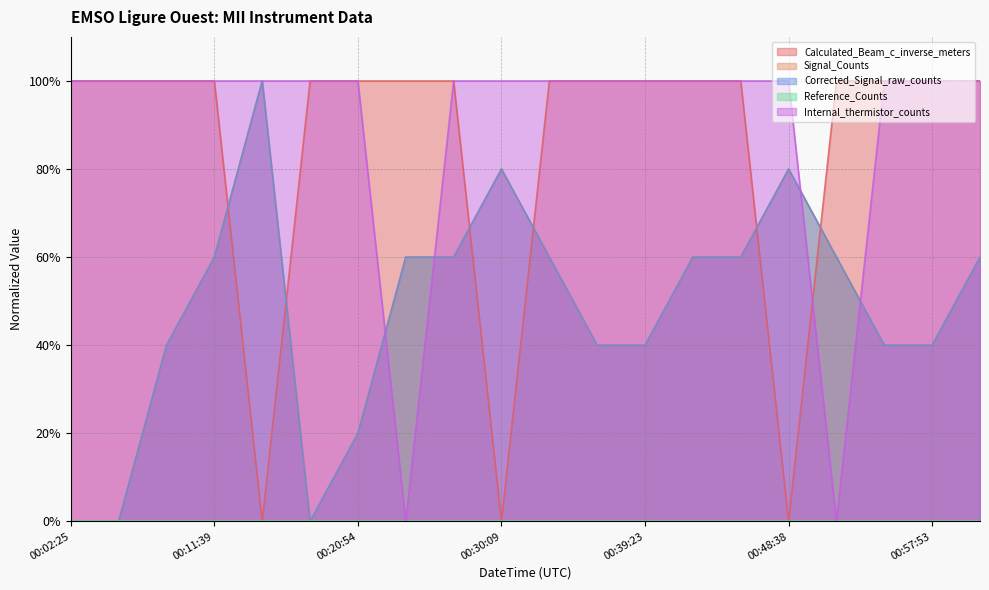

What is the difference between the second highest and second lowest values in the Corrected_Signal_raw_counts series?

0.8